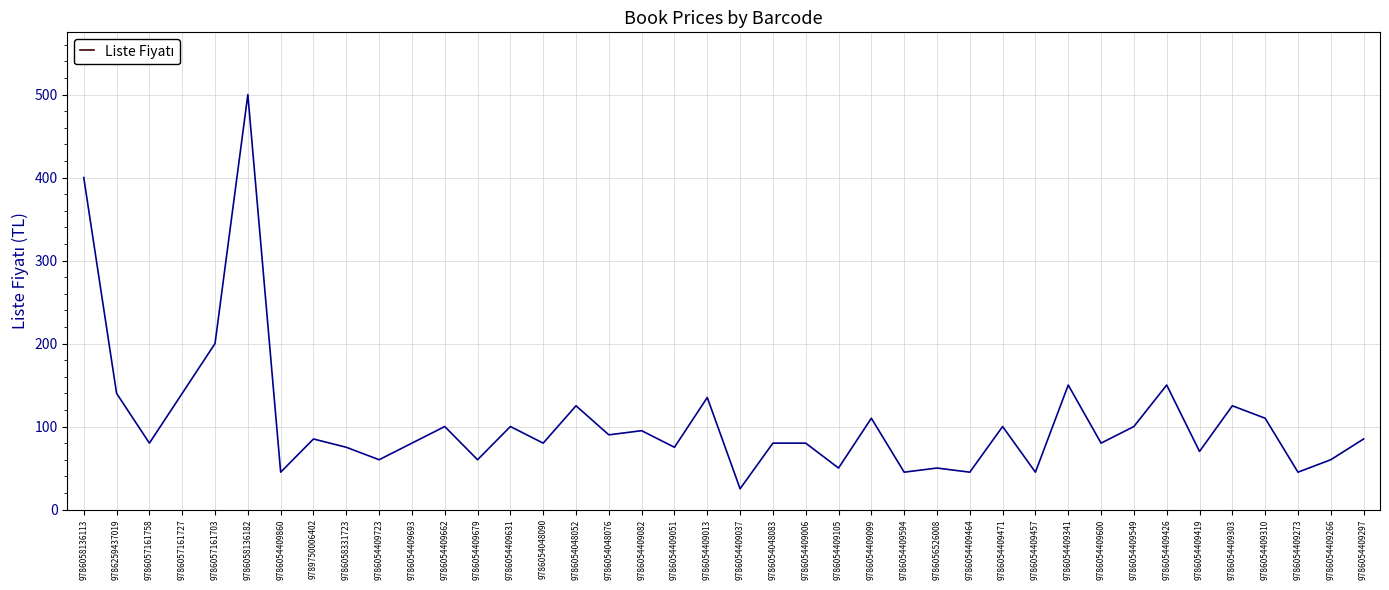

Is it true that the value at 9786054409600 is 135?

False